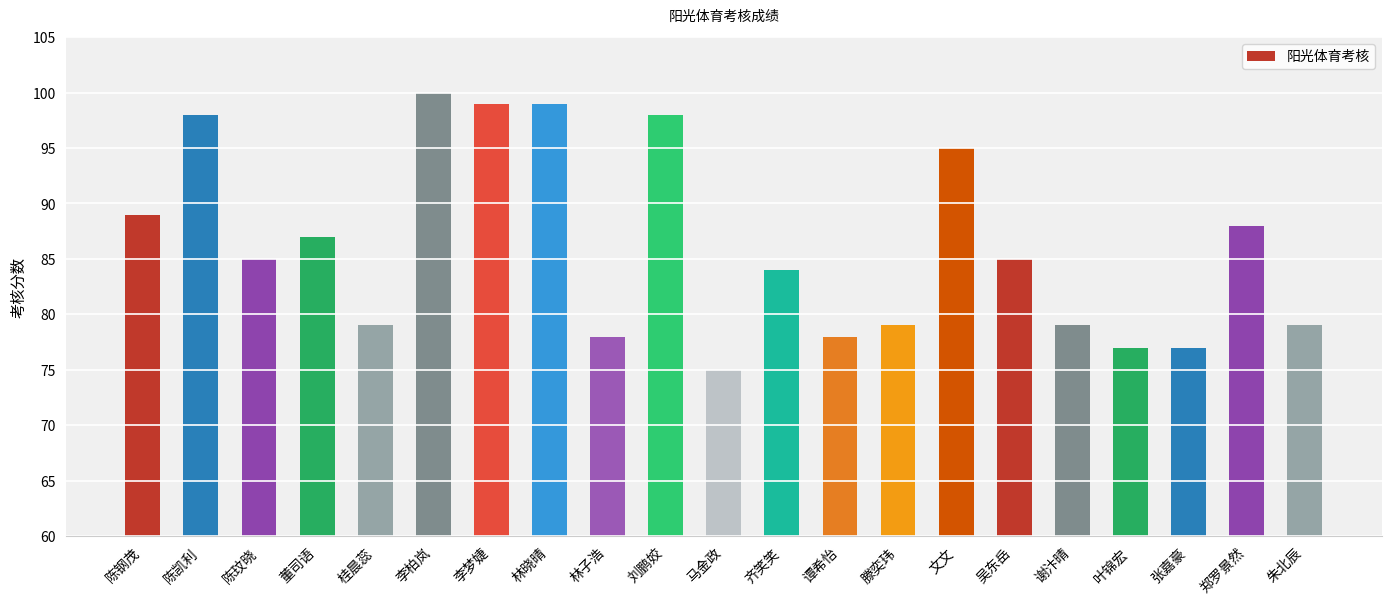

Is it true that the value at 谭希怡 is 78?

True